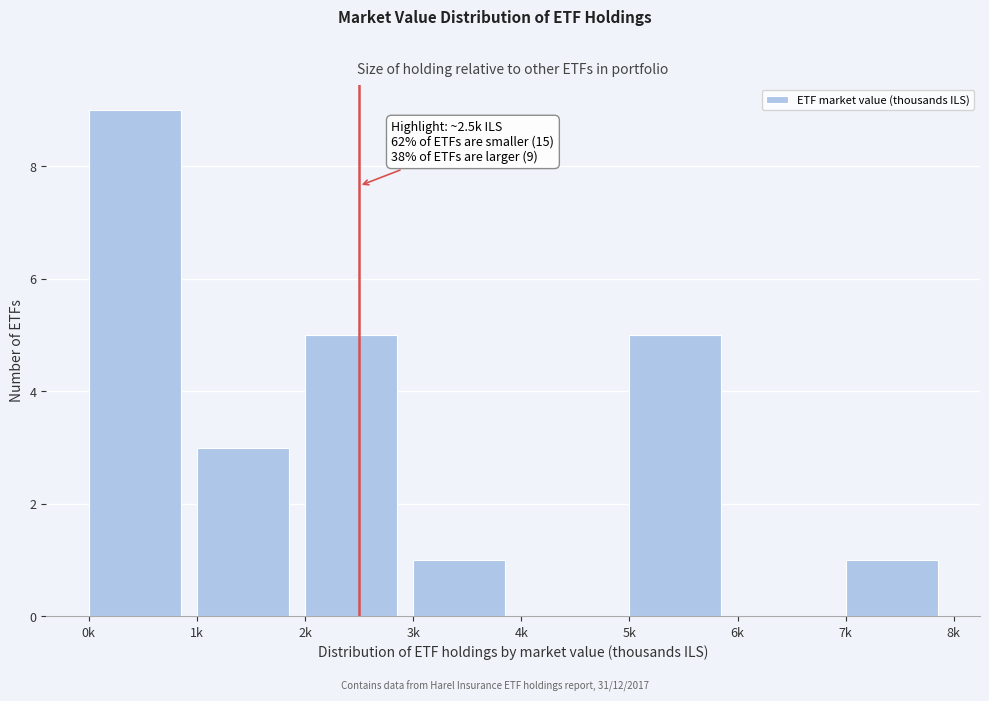

Reading right to left, list all the values displayed in this chart.

7k=1	6k=0	5k=5	4k=0	3k=1	2k=5	1k=3	0k=9